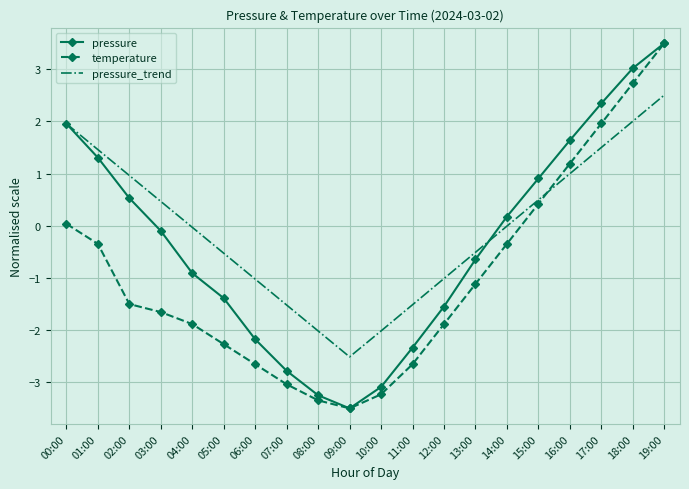

Which series changed the most between 13:00 and 17:00?

temperature